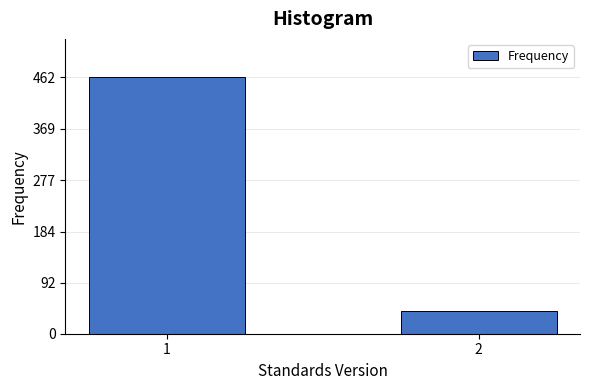

Reading left to right, list all the values displayed in this chart.

1=462	2=41